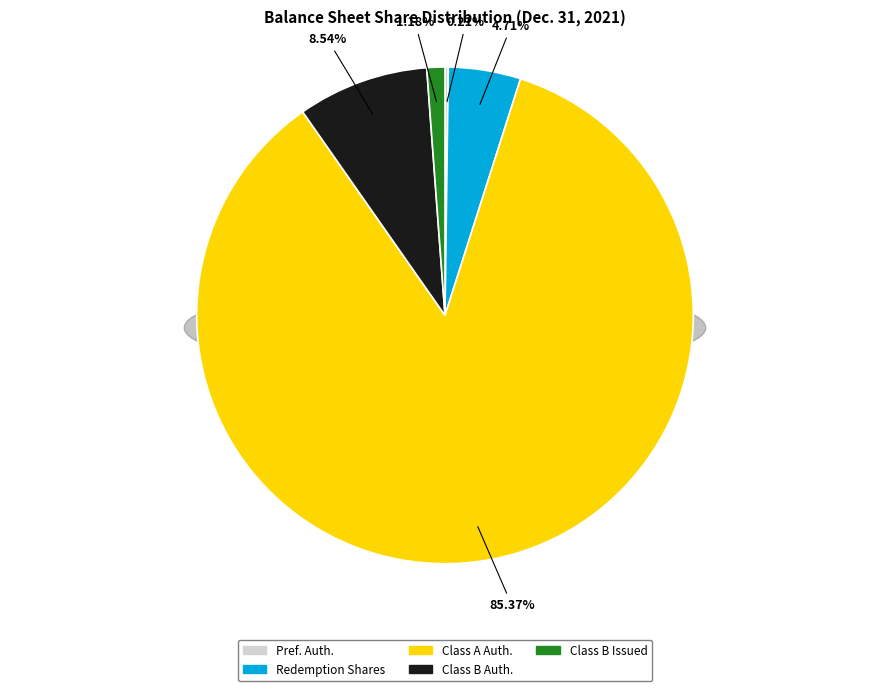

How many slices are in this pie chart?

5